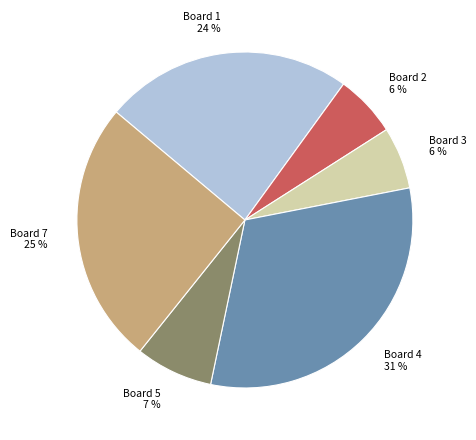

Which slice is the largest?

Board 4